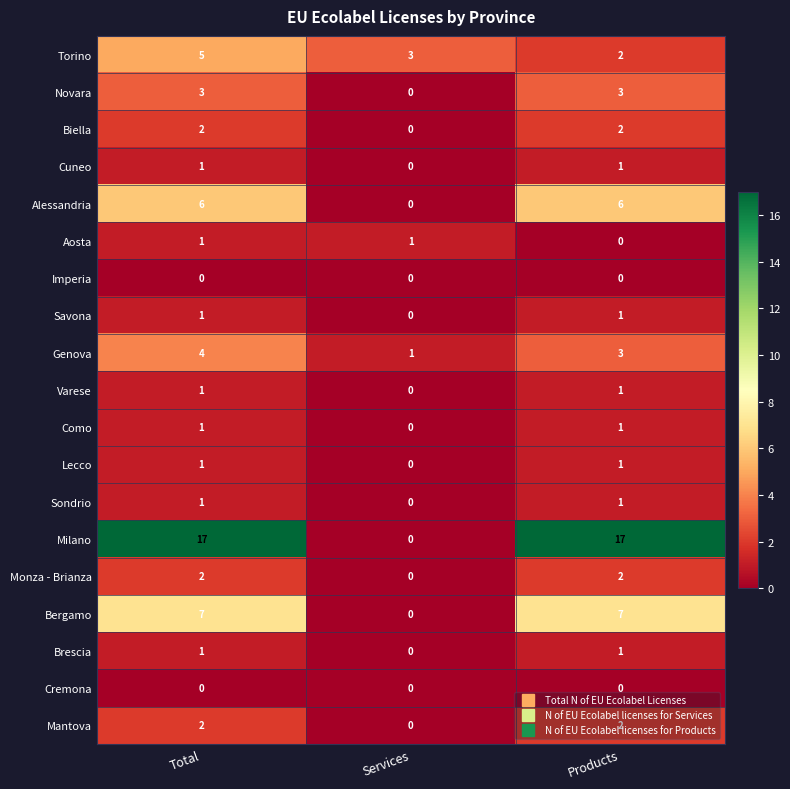

Is the value of Mantova at Products greater than the value of Alessandria at Total?

No